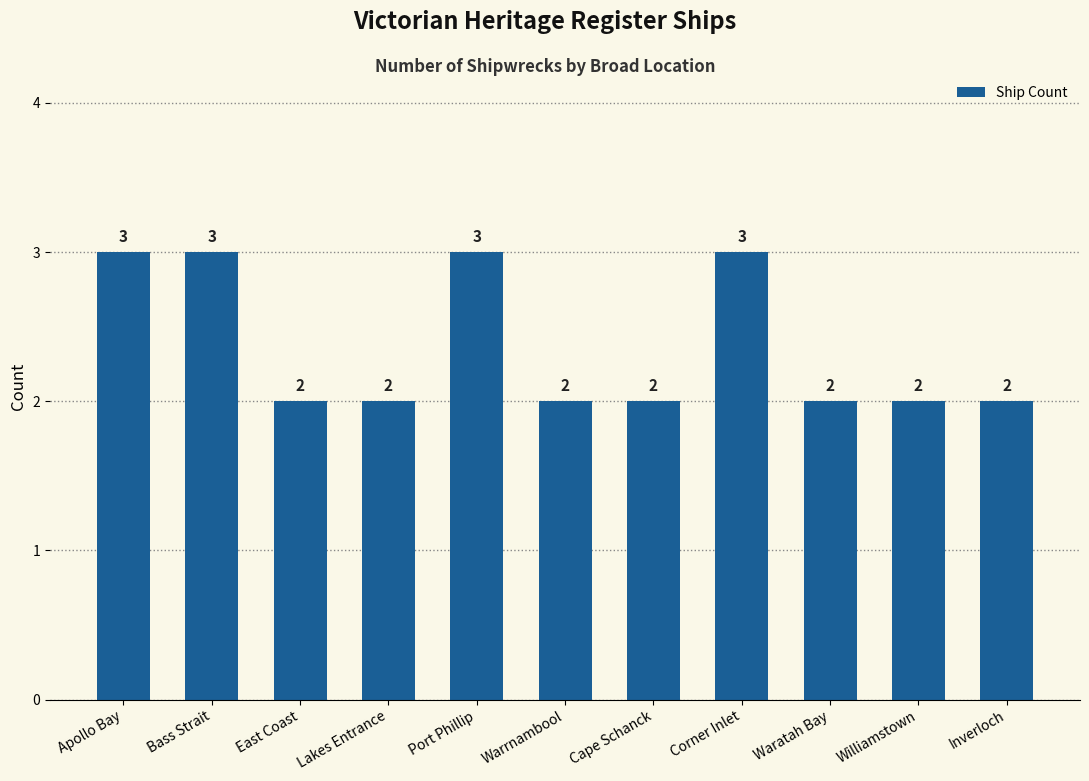

Between Waratah Bay and Port Phillip, which is larger?

Port Phillip